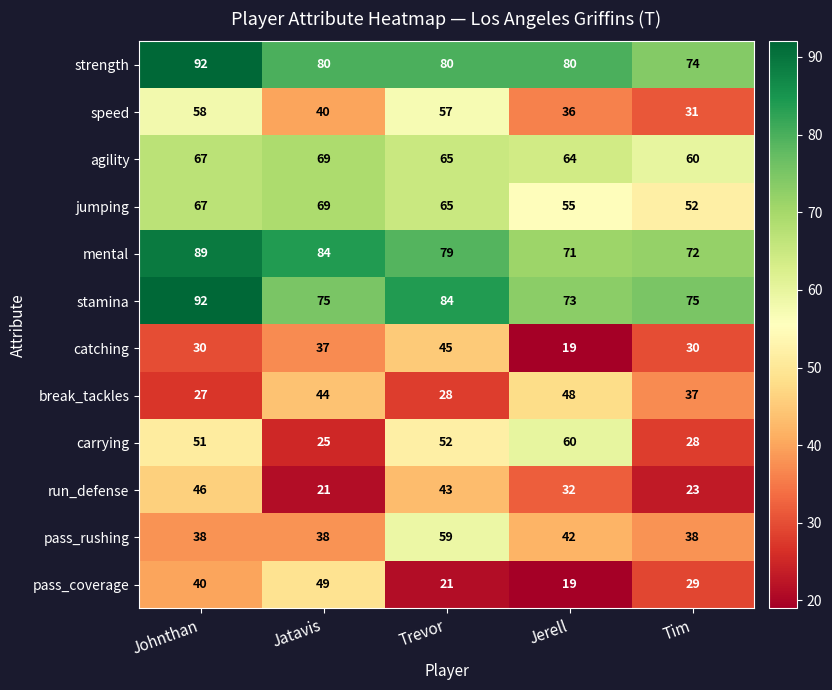

Is it true that strength equals 80 at Jatavis?

True